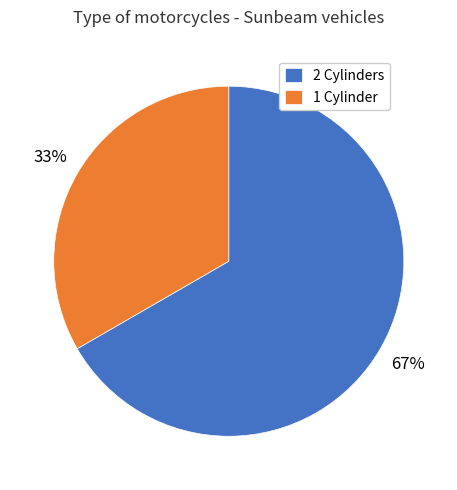

To the nearest percent, what is the average slice percentage?

50%